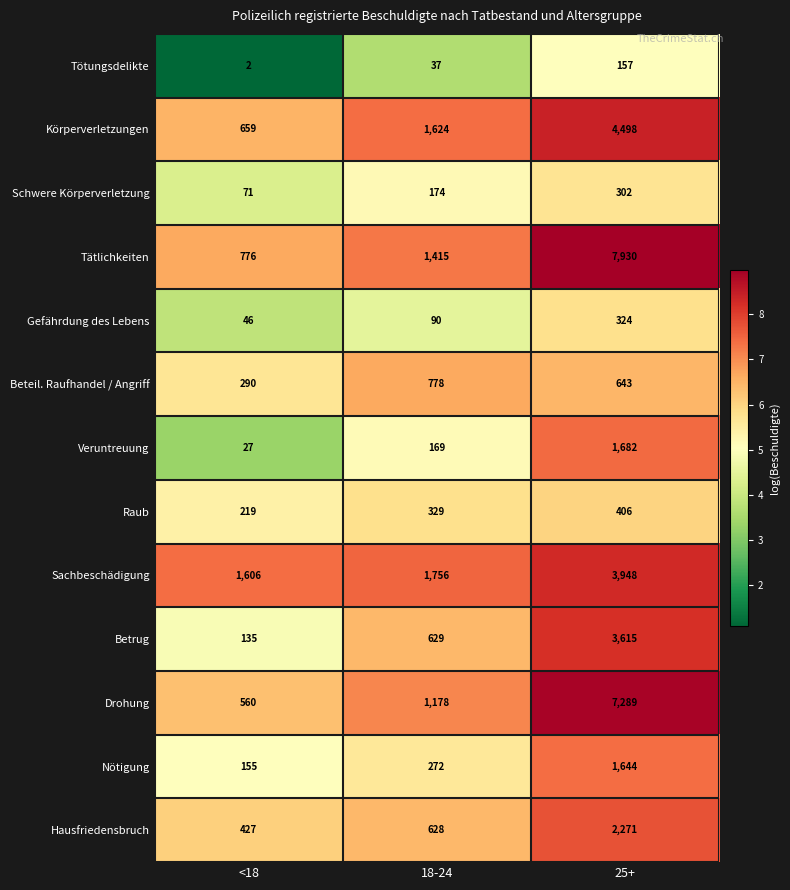

Which series changed the most between <18 and 25+?

Tätlichkeiten